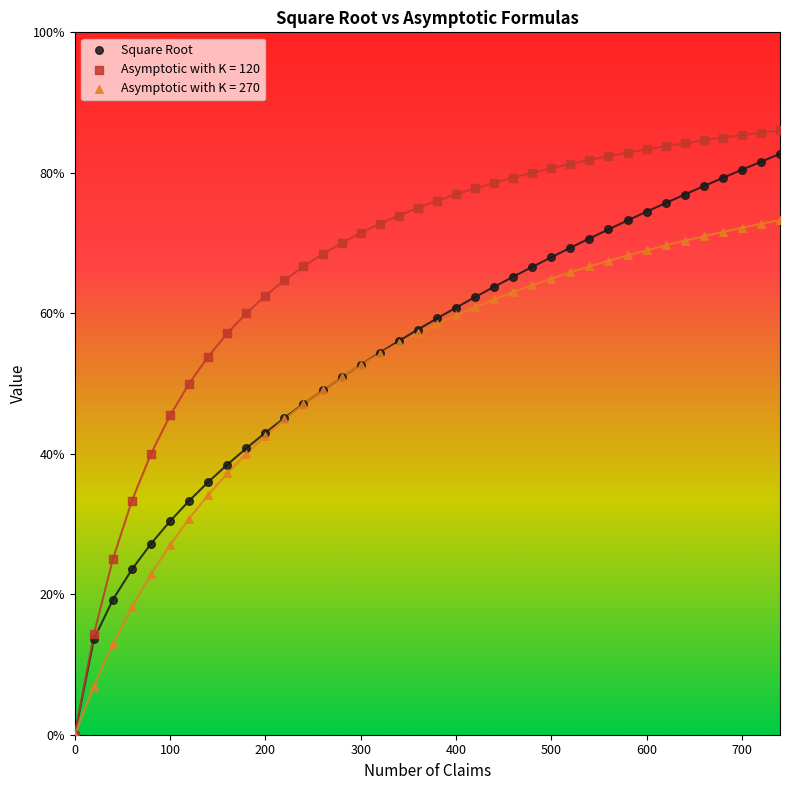

Which series contains the highest Y value?

Asymptotic with K = 120